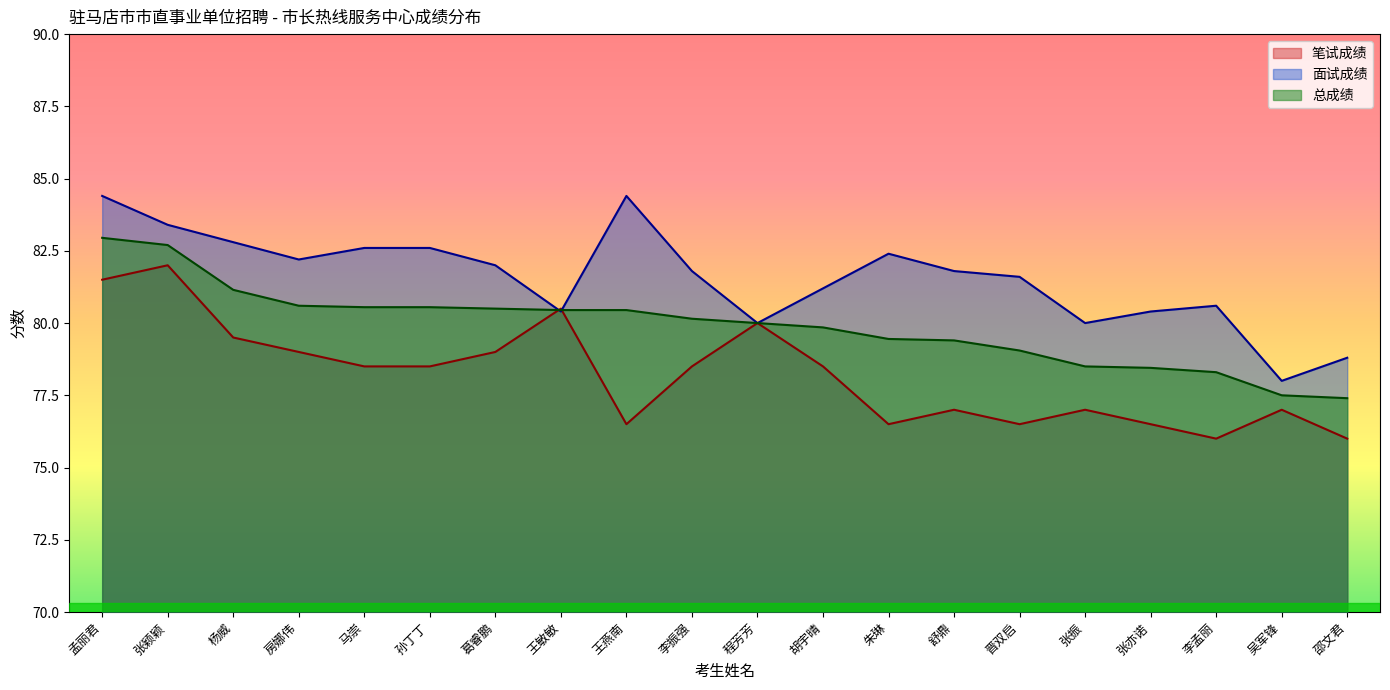

Rank the series by their average value, from lowest to highest.

笔试成绩, 总成绩, 面试成绩